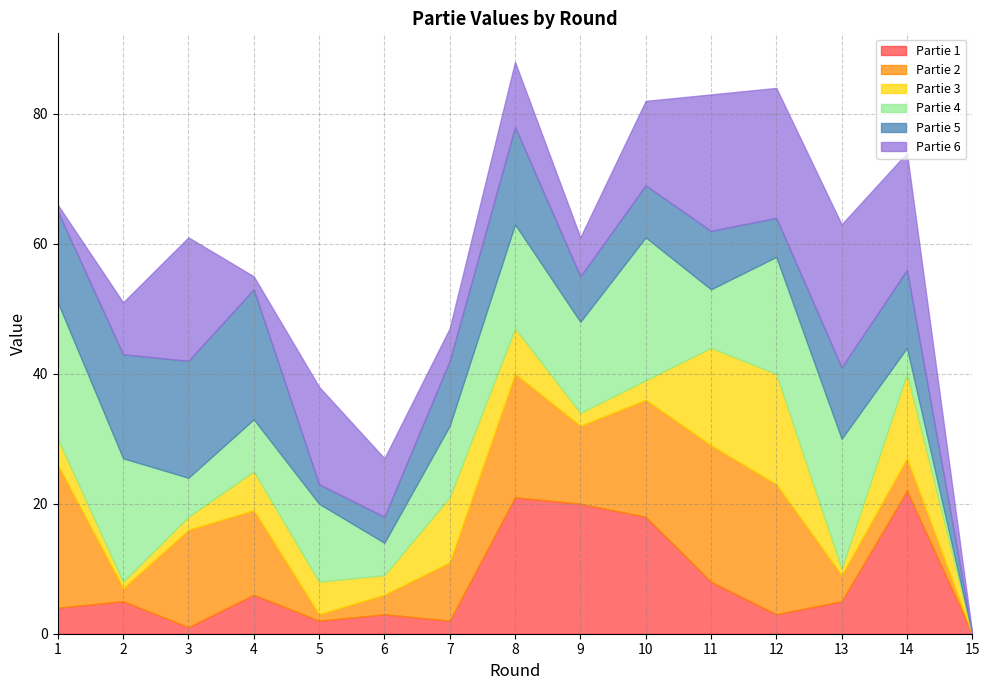

The value of Partie 4 at 13 is 20. True or false?

True